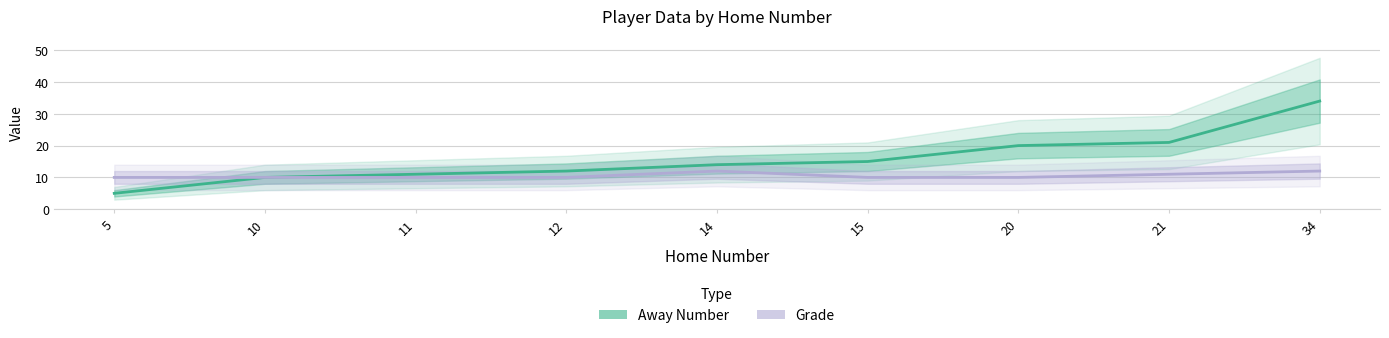

What is the difference between the Away Number values at 12 and 34?

22